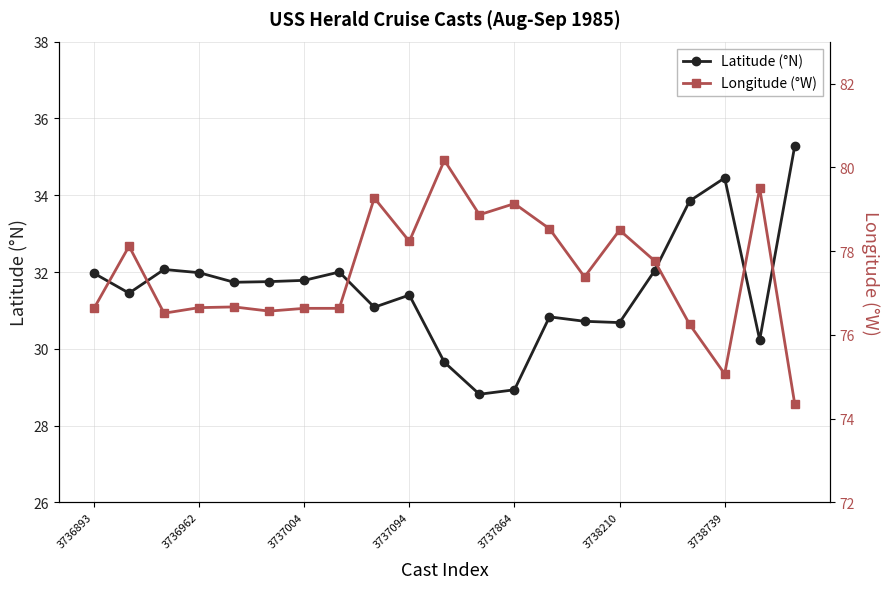

What is the minimum value for Longitude (°W)?

74.3